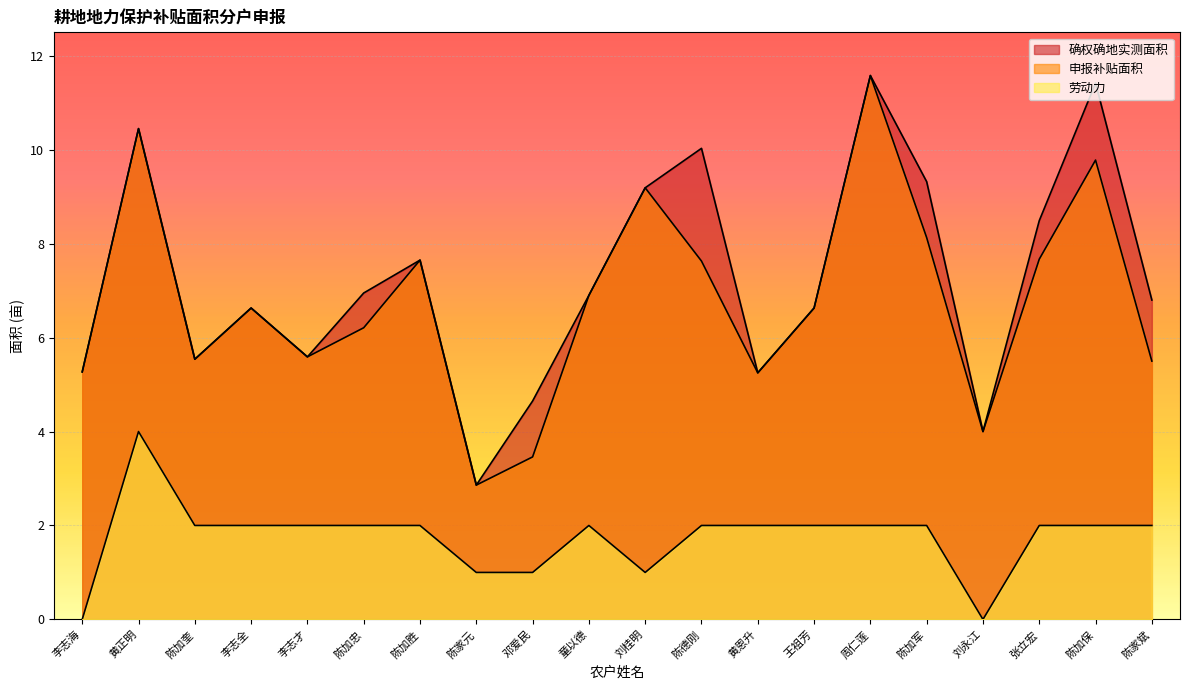

The 确权确地实测面积 series shows 7.1 at 李志海. True or false?

False